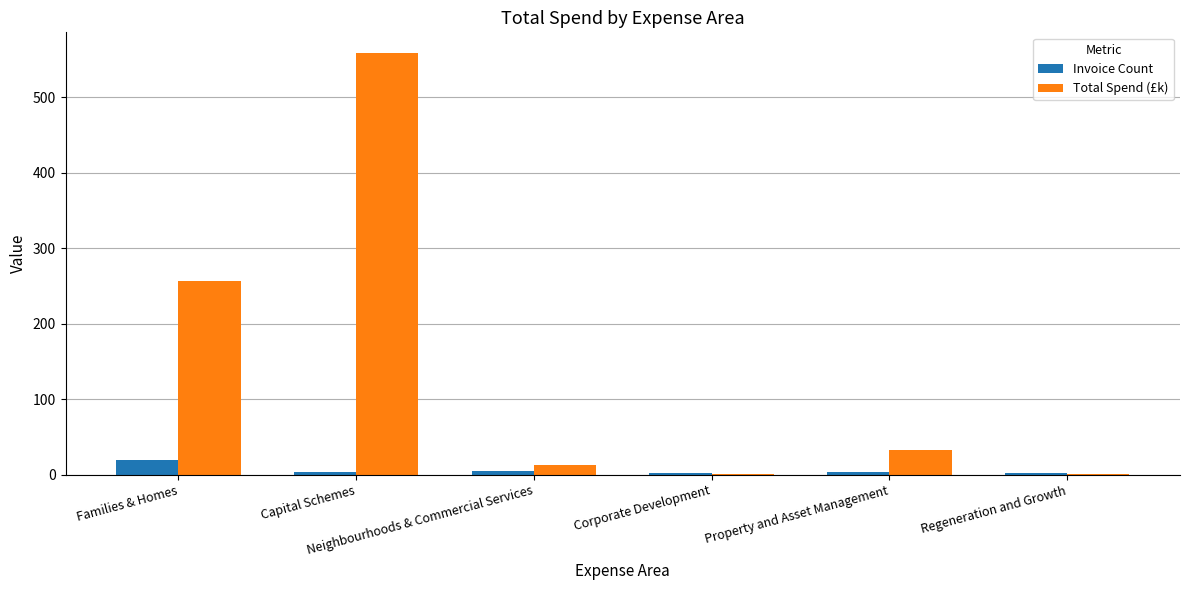

At which category does the chart reach its peak across all series?

Capital Schemes